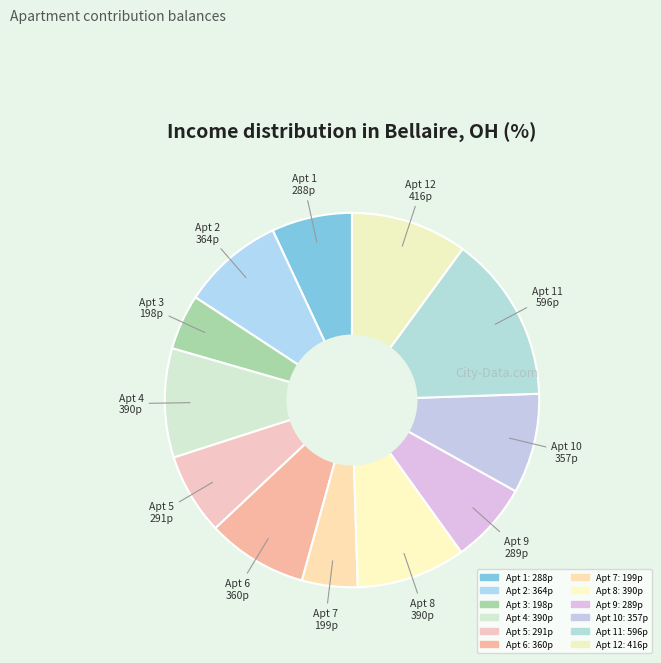

Count the number of slices in the pie.

12